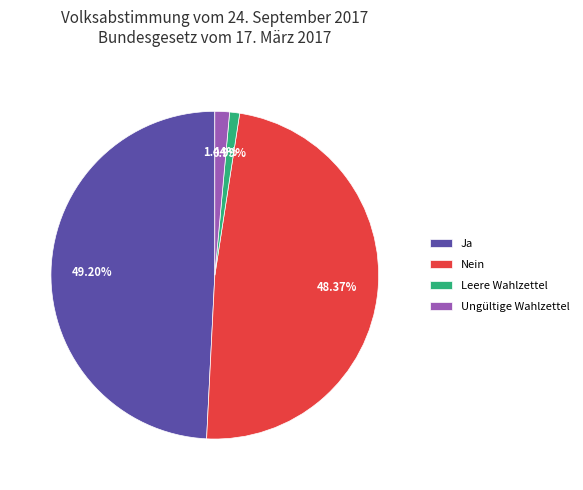

To the nearest percent, what percentage of the pie is Ungültige Wahlzettel?

1%